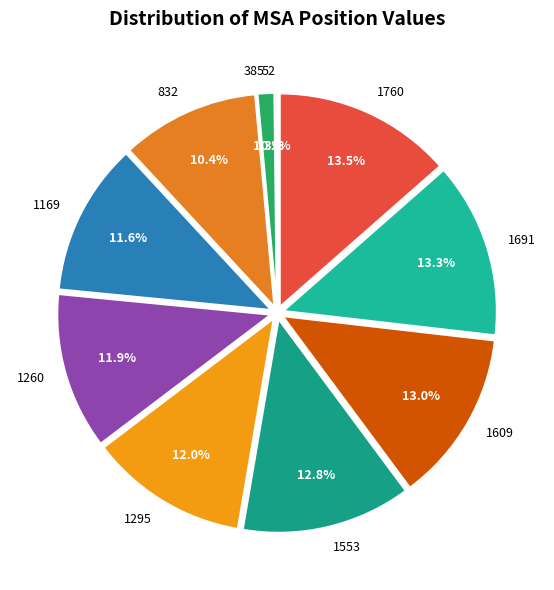

True or false: 1553 accounts for 13% of the total.

True